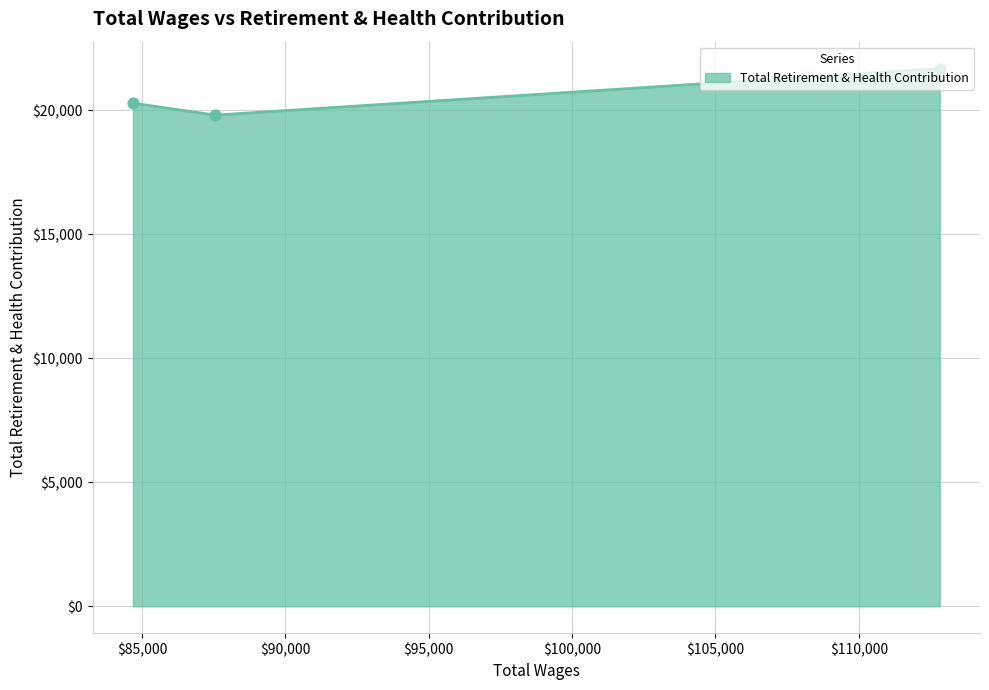

What is the smallest value displayed?

19798